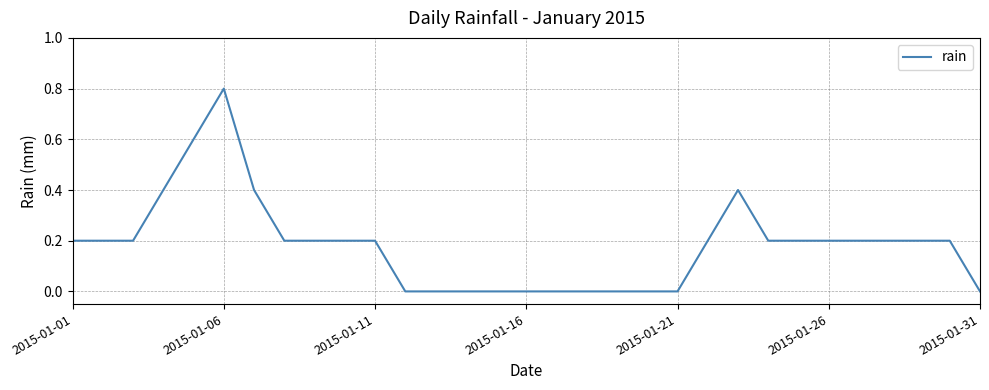

What is the maximum value shown in the chart?

0.8